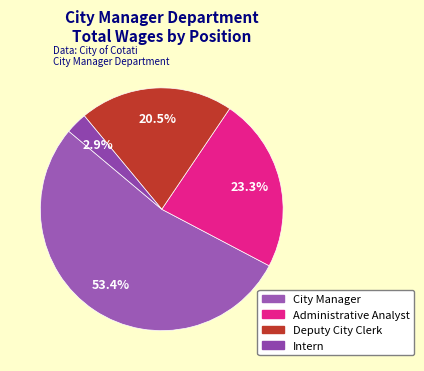

What is the majority slice?

City Manager